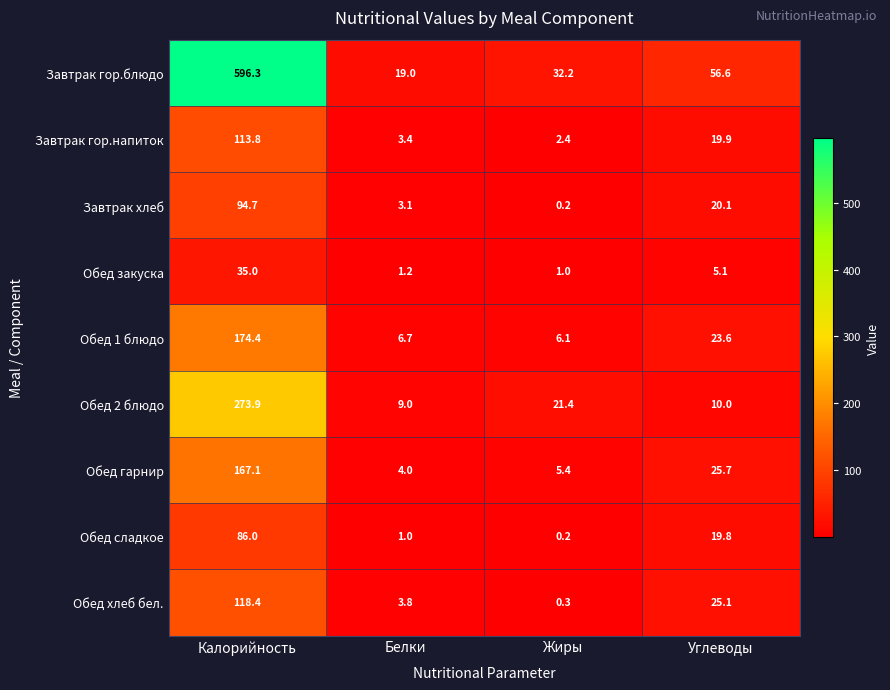

Which series has the widest spread of values?

Завтрак гор.блюдо